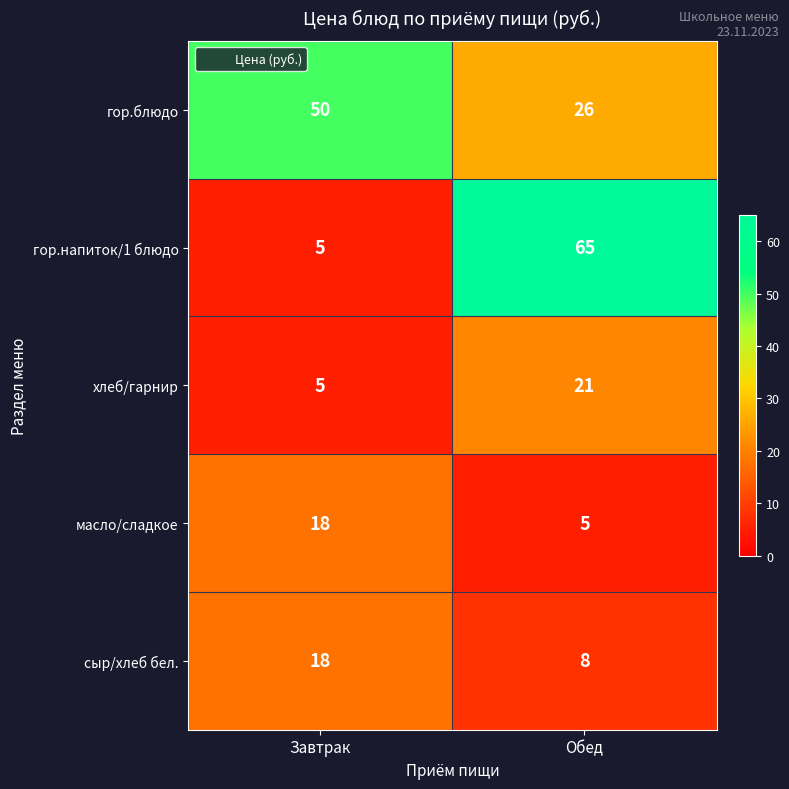

Reading left to right, list all the values displayed in this chart.

гор.блюдо: Завтрак=50	Обед=26
гор.напиток/1 блюдо: Завтрак=5	Обед=65
хлеб/гарнир: Завтрак=5	Обед=21
масло/сладкое: Завтрак=18	Обед=5
сыр/хлеб бел.: Завтрак=18	Обед=8